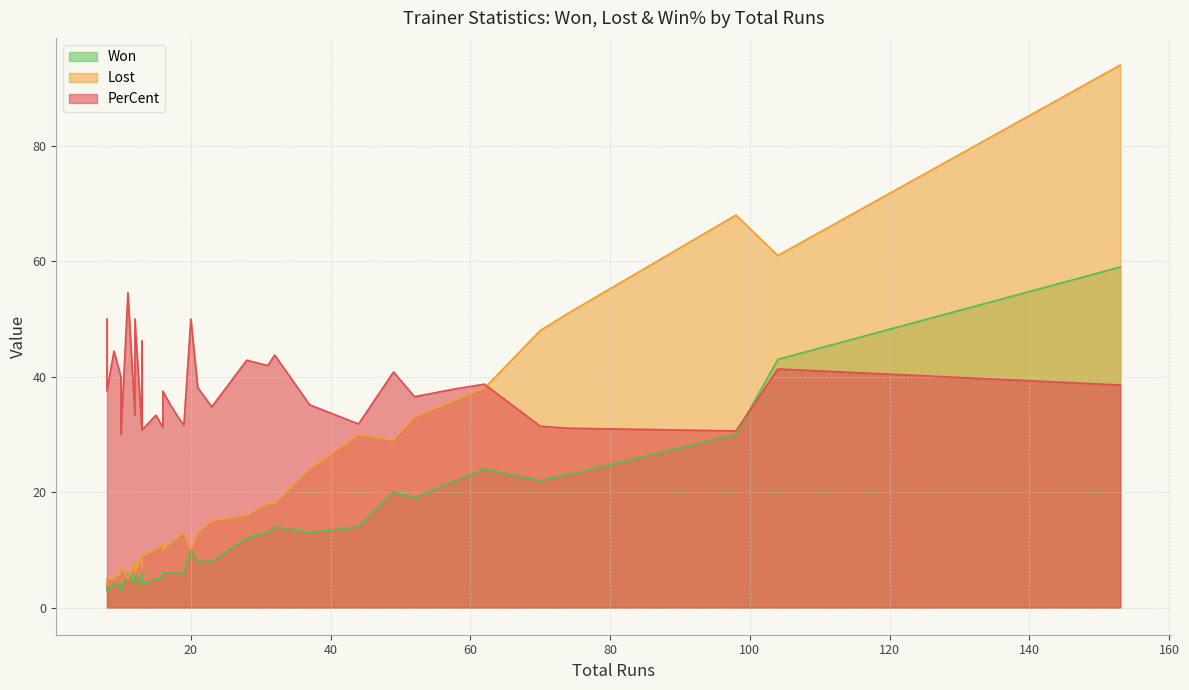

What are all the series names shown in the legend?

PerCent, Lost, Won